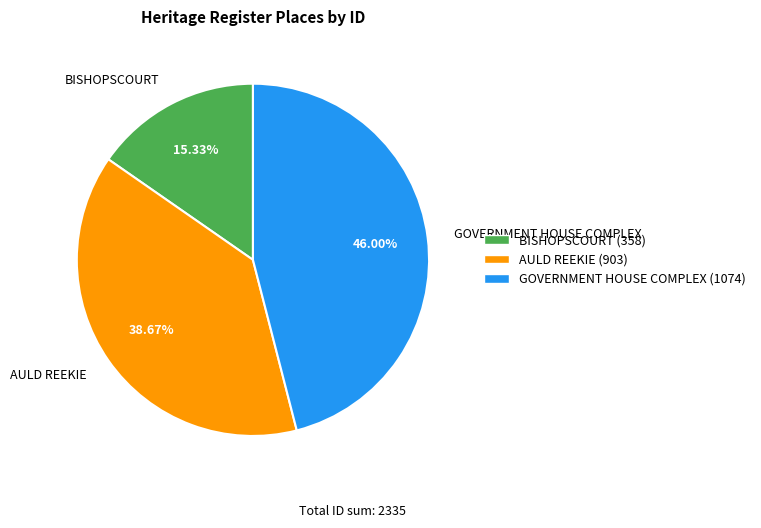

Does AULD REEKIE represent more than half of the total?

No